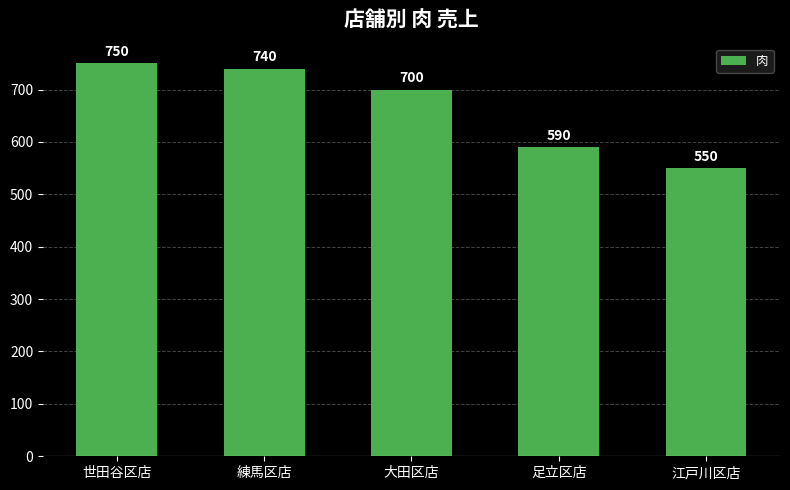

What is the greatest value displayed?

750